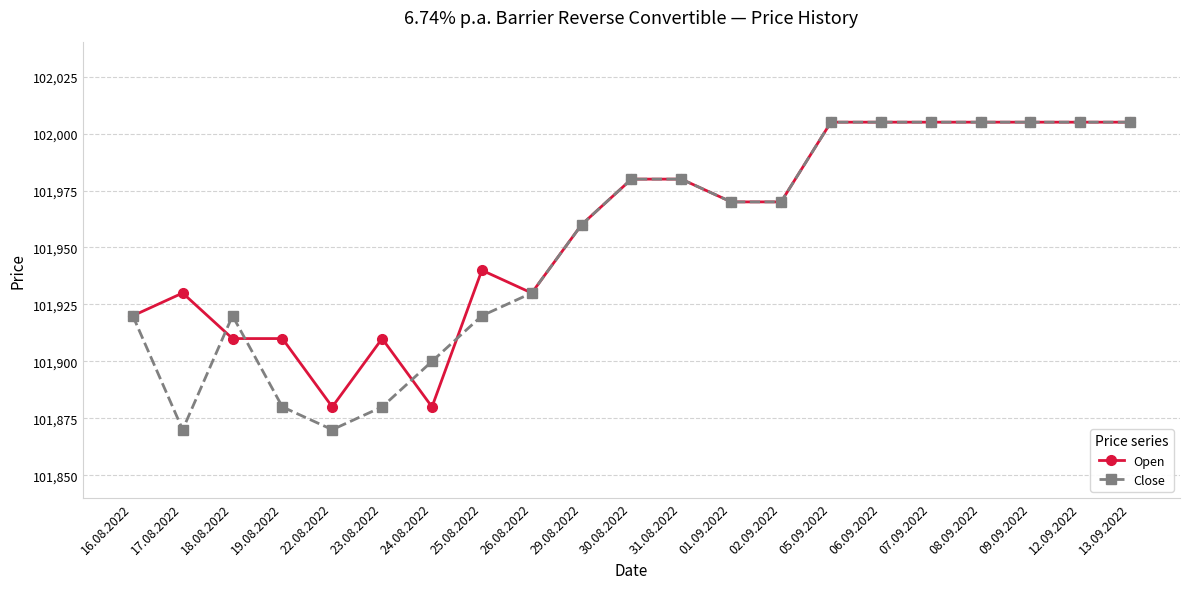

The value of Close at 02.09.2022 is 101970. True or false?

True